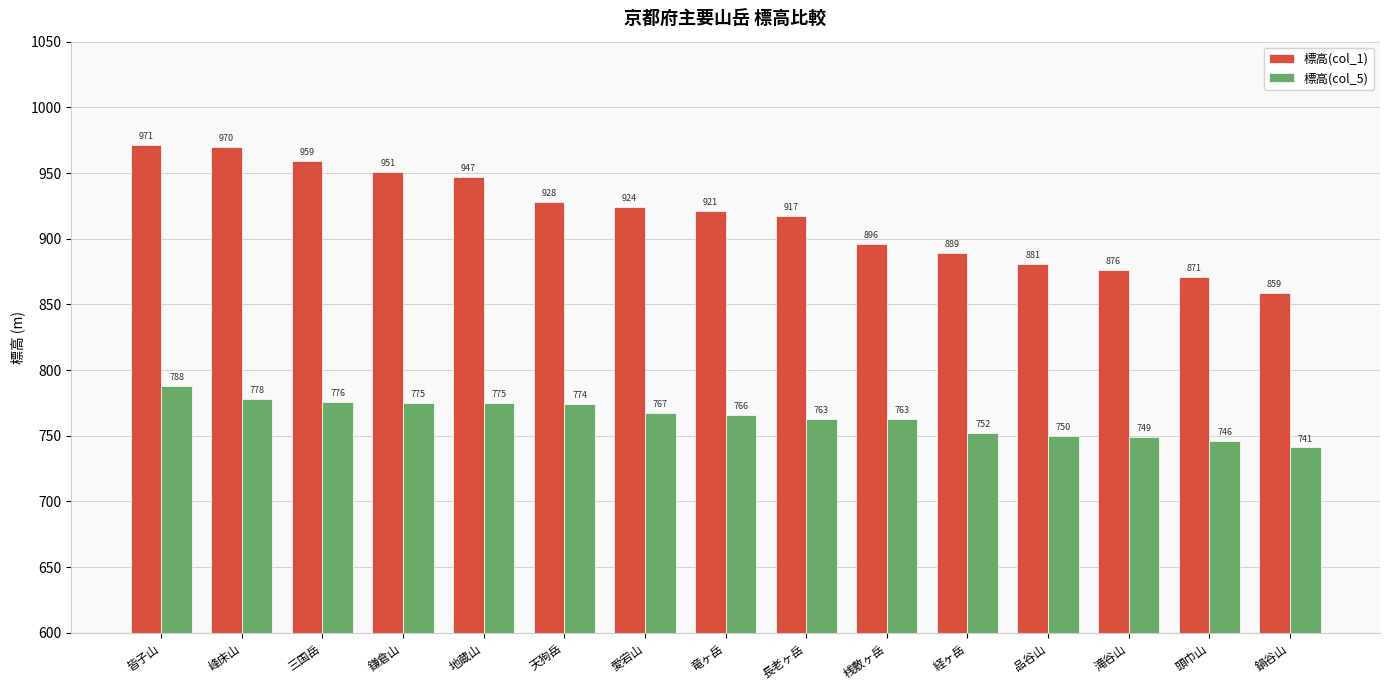

What is the label of the 5th bar from the right?

経ヶ岳